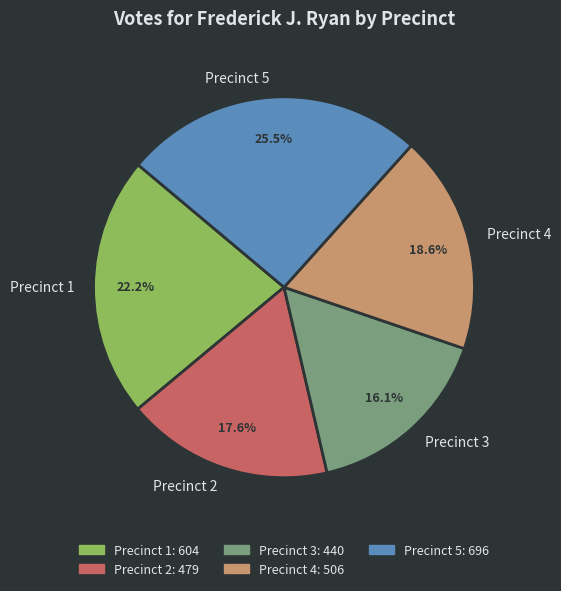

Between Precinct 4 and Precinct 5, which is larger?

Precinct 5